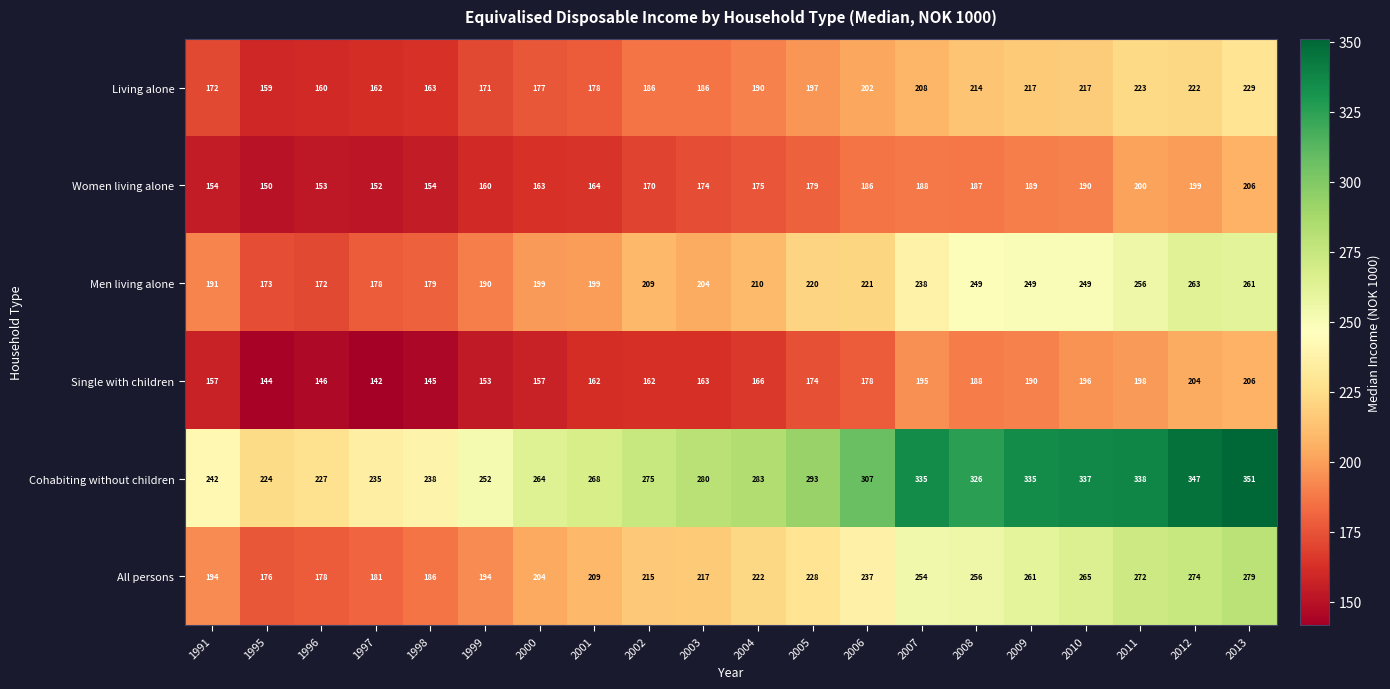

Which series has the largest range (max minus min)?

Cohabiting without children